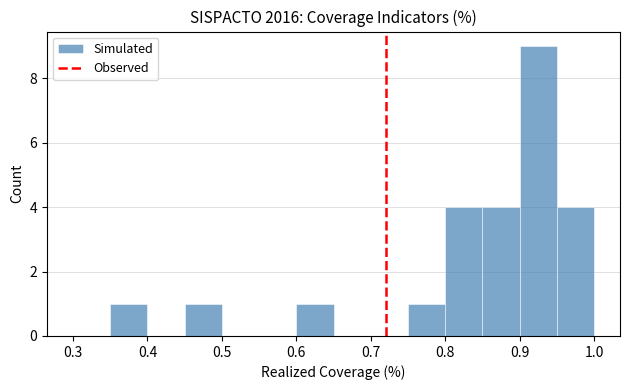

Which range on the x-axis has the tallest bar?

0.90 to 0.95